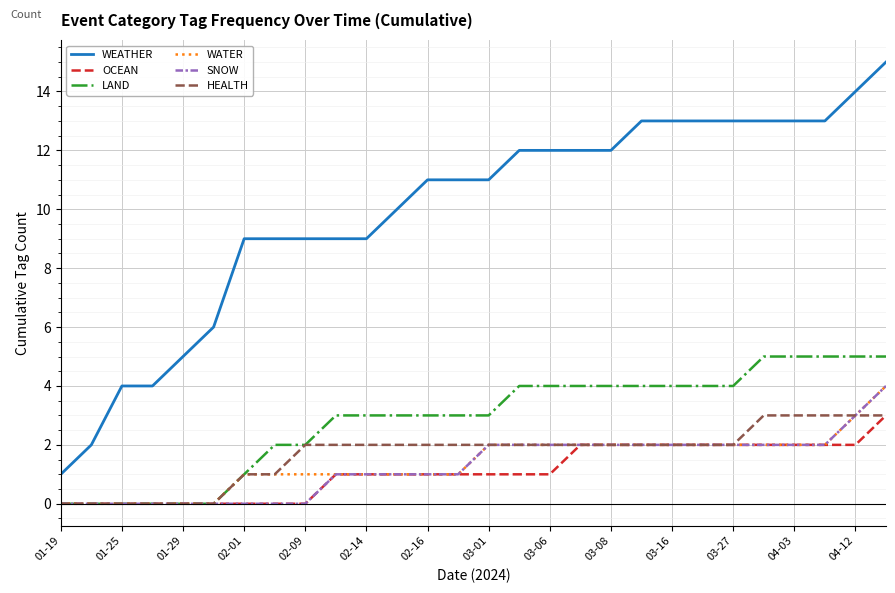

Which series has the widest spread of values?

WEATHER